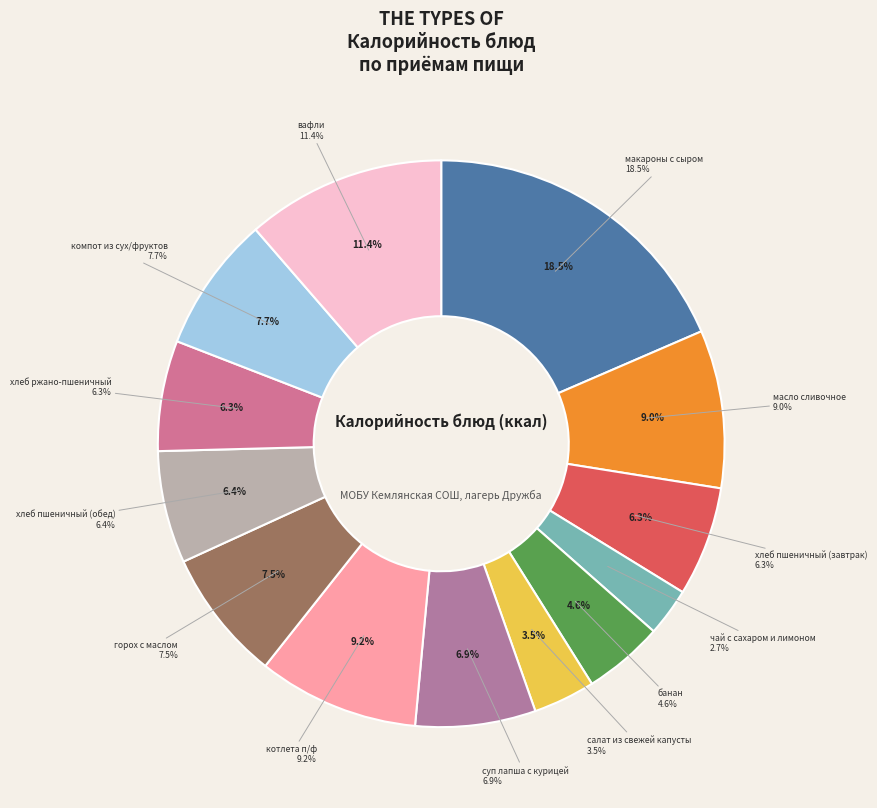

Rank the categories by value from lowest to highest.

чай с сахаром и лимоном, салат из свежей капусты, банан, хлеб пшеничный (завтрак), хлеб ржано-пшеничный, хлеб пшеничный (обед), суп лапша с курицей, горох с маслом, компот из сух/фруктов, масло сливочное, котлета п/ф, вафли, макароны с сыром